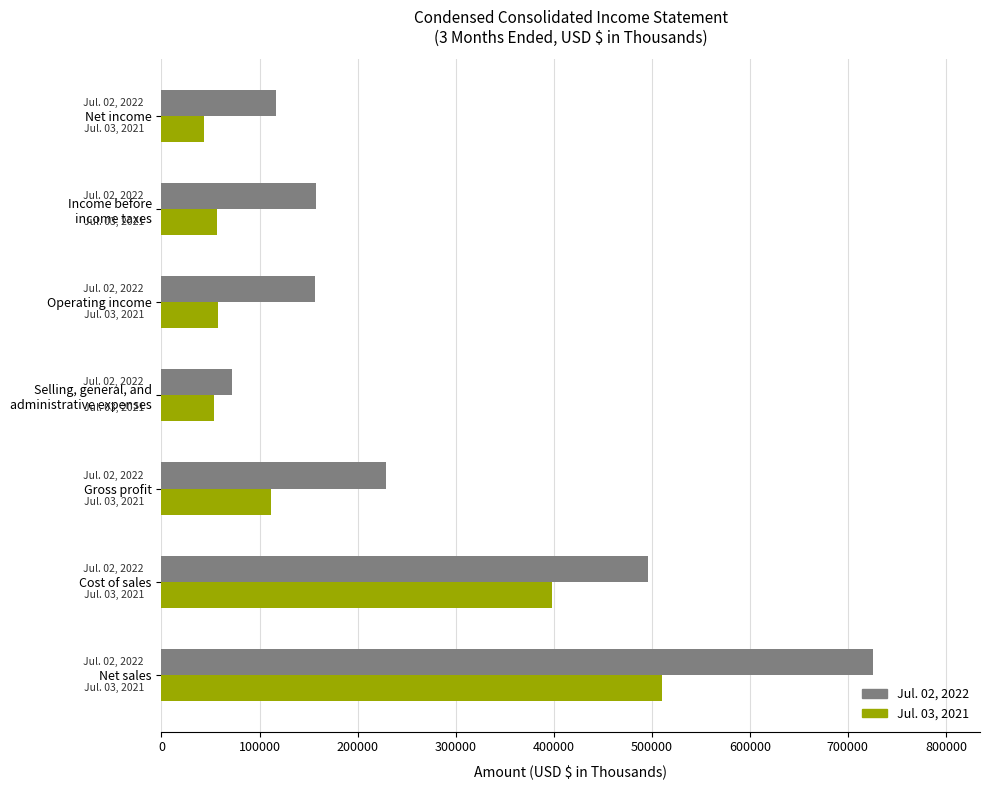

Rank the series by their average value, from highest to lowest.

Jul. 02, 2022, Jul. 03, 2021